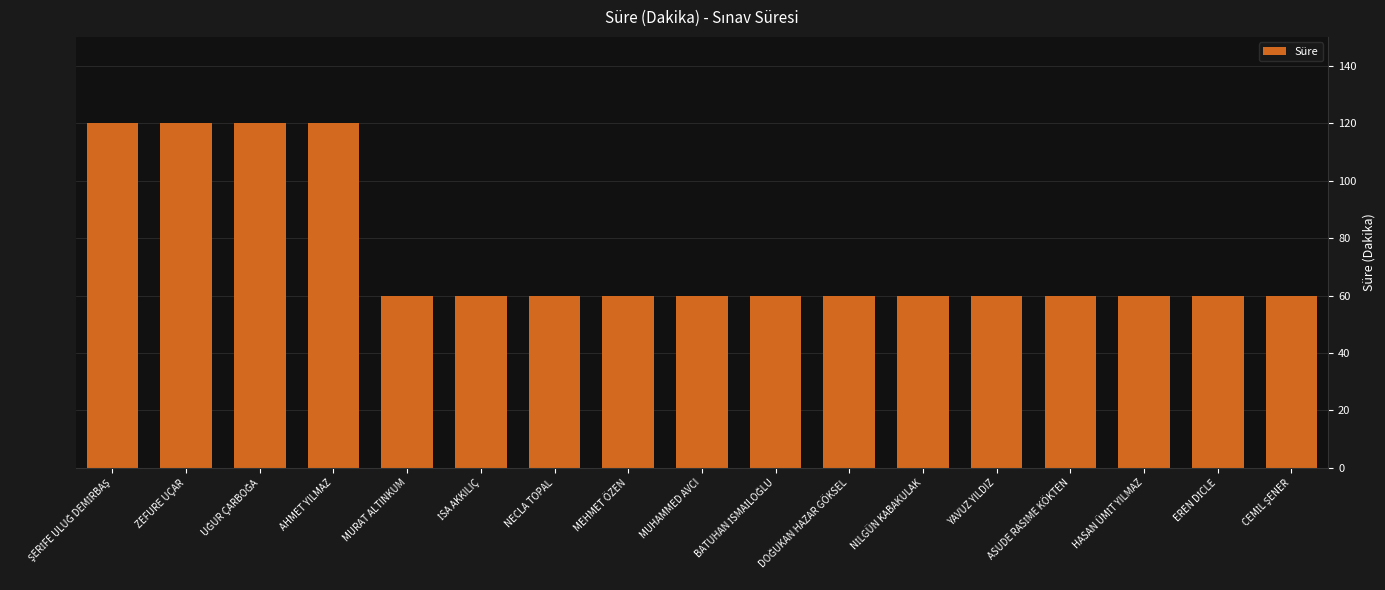

What is the difference between the second highest and second lowest values?

60